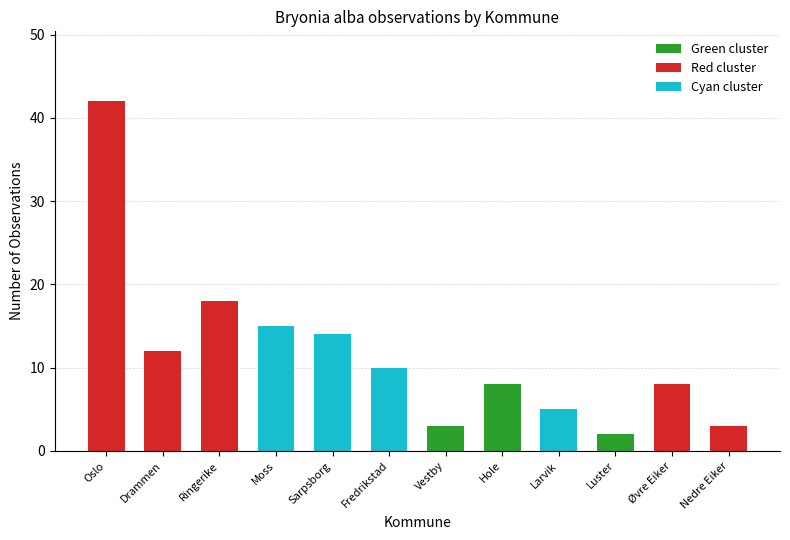

True or false: the data shows 26 at Oslo.

False